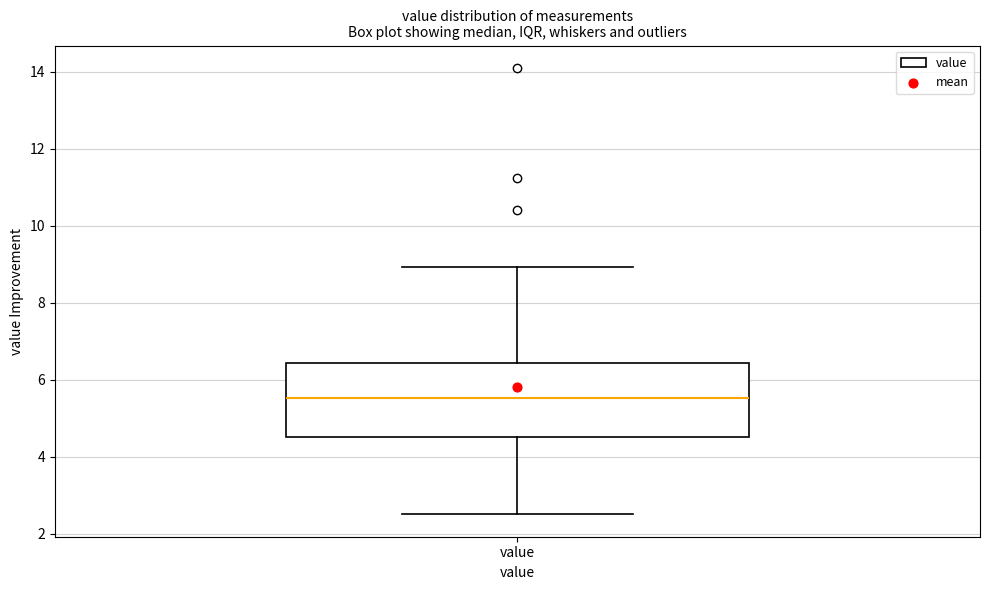

Where does the upper whisker of the box for value end on the y-axis? The values are not printed on the chart, so give them approximately, as read against the axis.

9.0